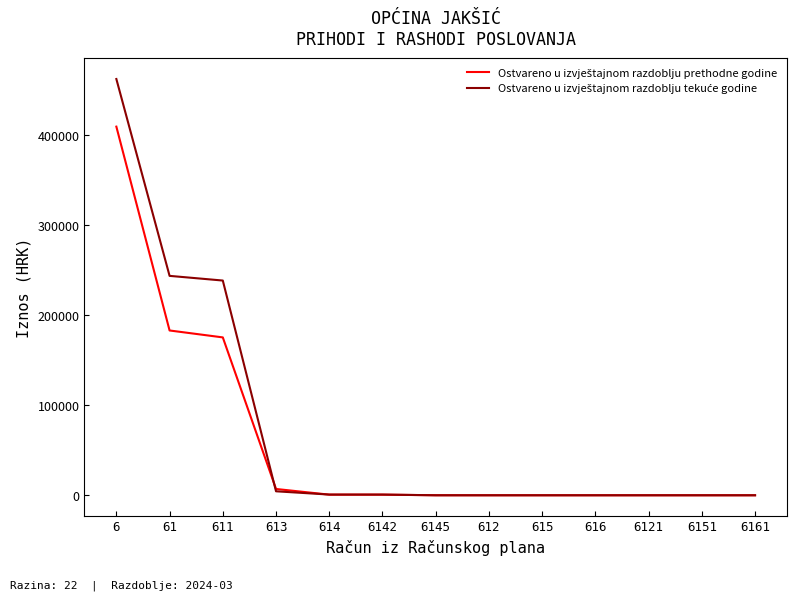

At how many categories does at least one series exceed 349583?

1